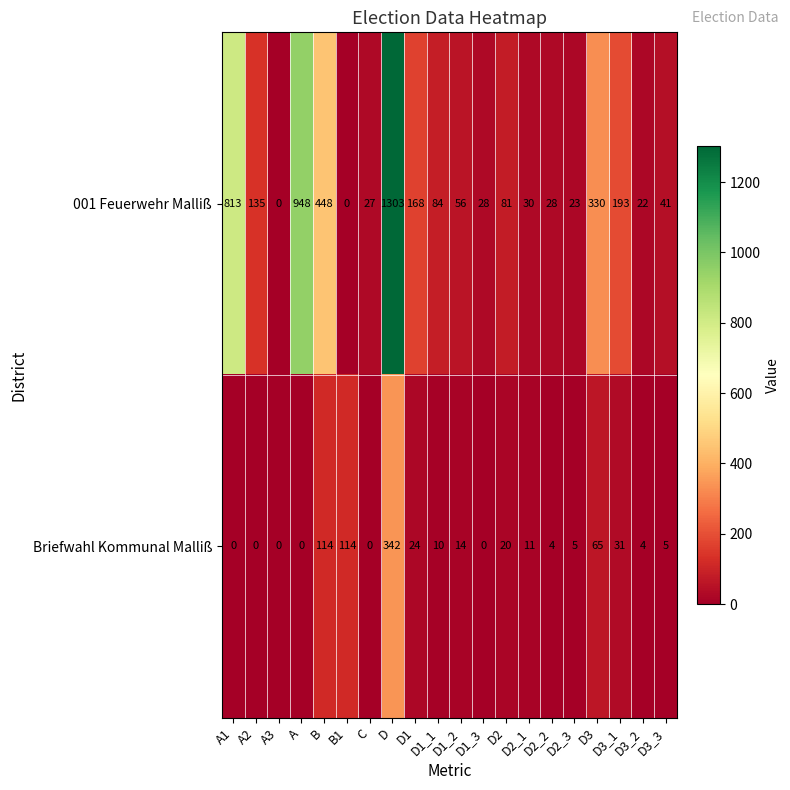

At D2_3, list the series in order from smallest to largest.

Briefwahl Kommunal Malliß, 001 Feuerwehr Malliß